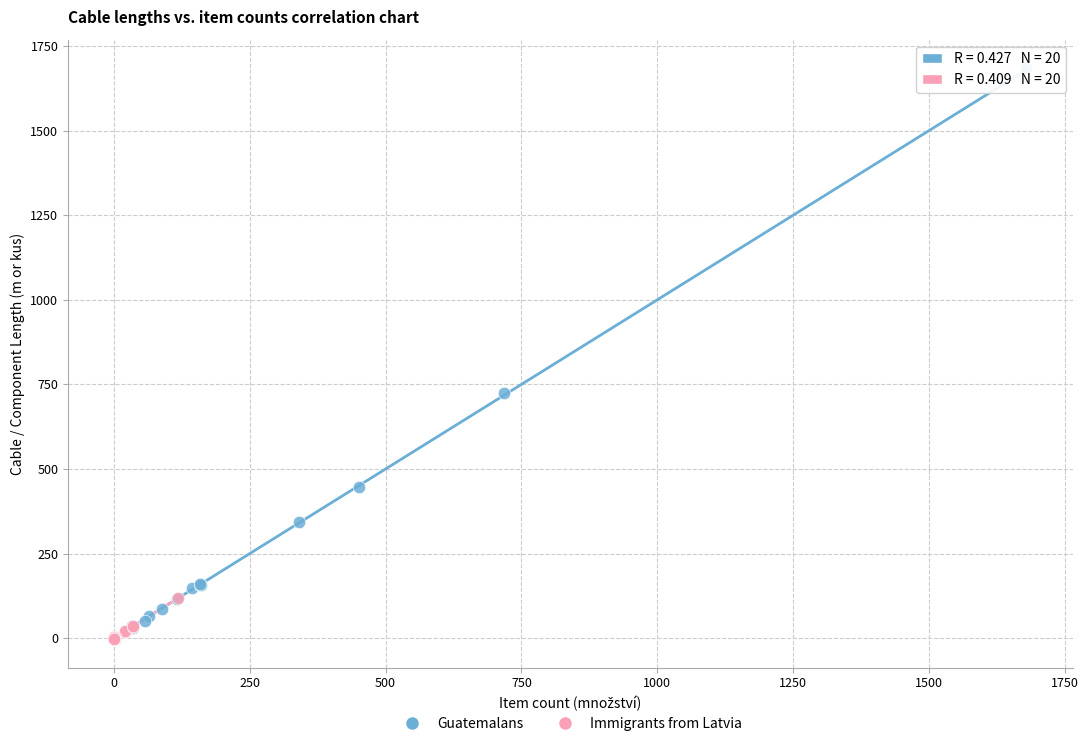

Which series has the largest Y range (max minus min)?

Guatemalans